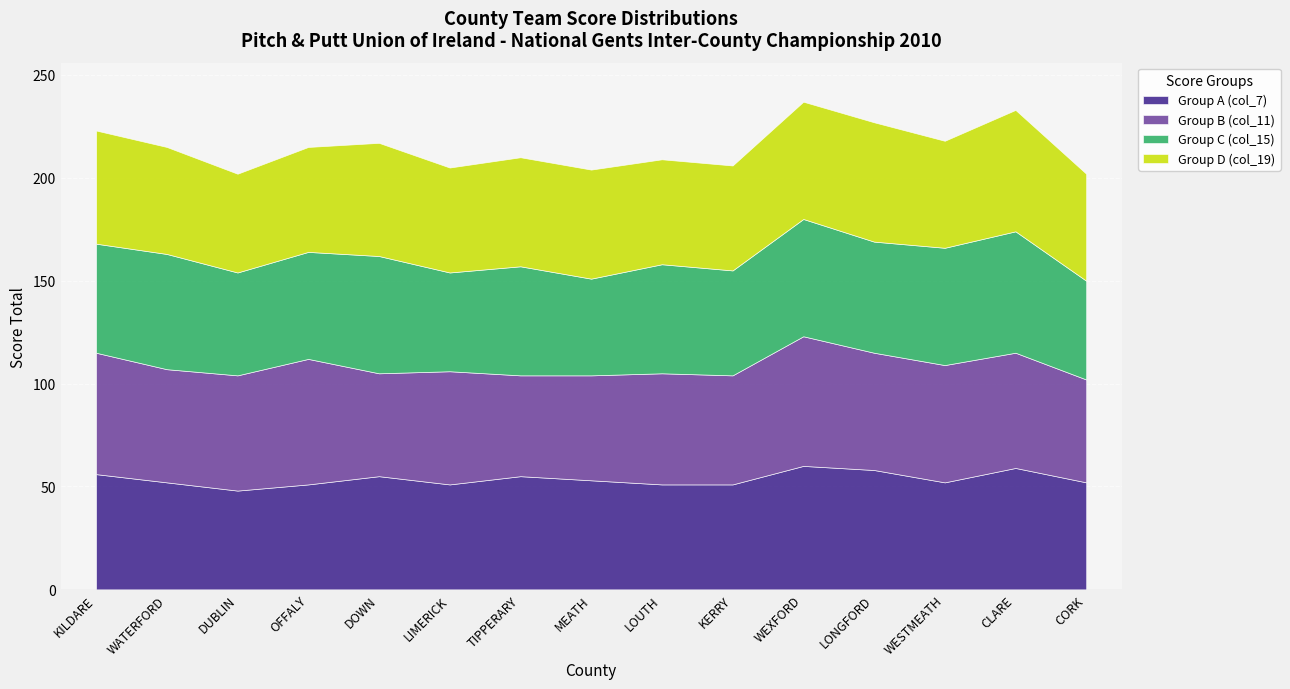

True or false: Group B (col_11) and Group C (col_15) intersect in this chart.

True